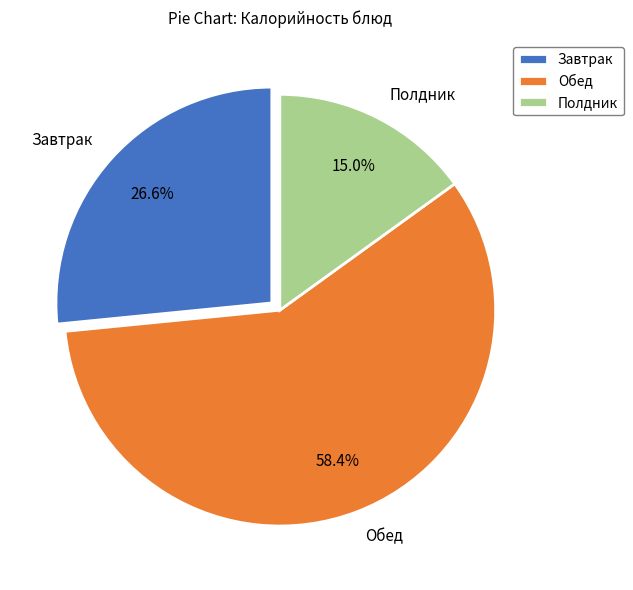

Rank the categories by value from highest to lowest.

Обед, Завтрак, Полдник